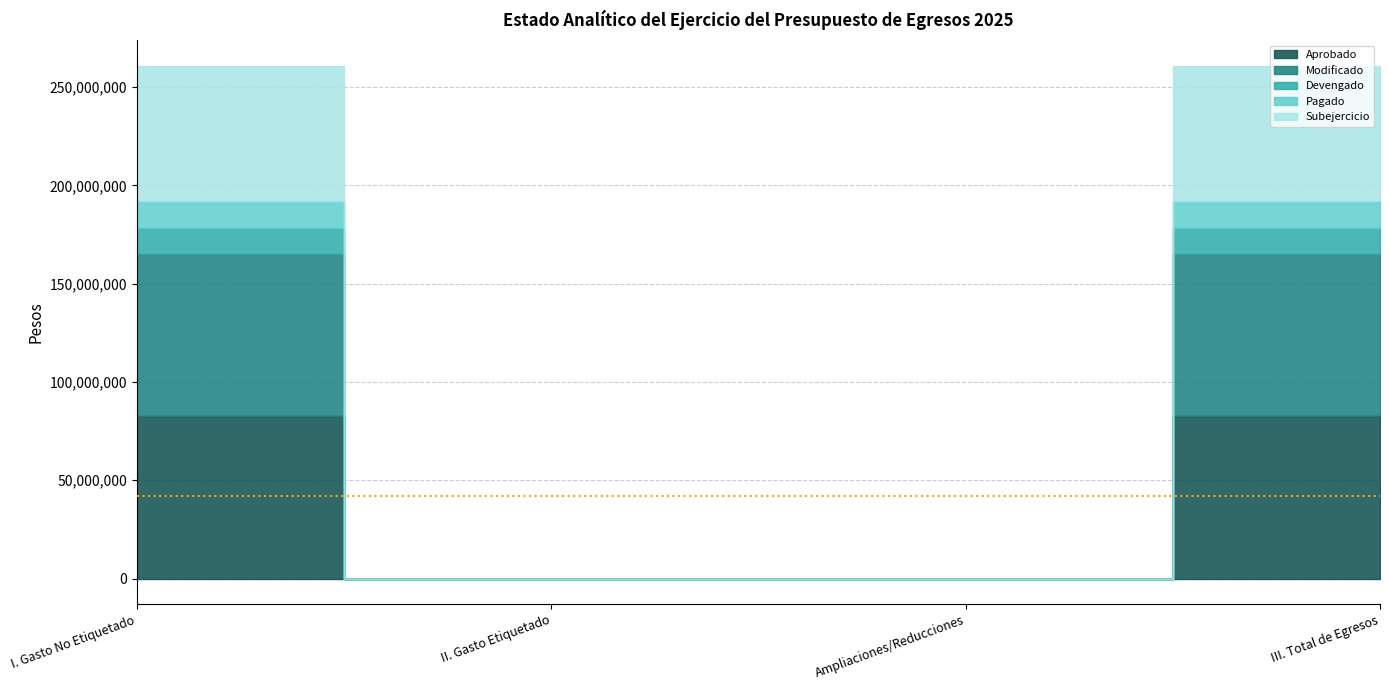

True or false: Devengado and Pagado intersect in this chart.

False